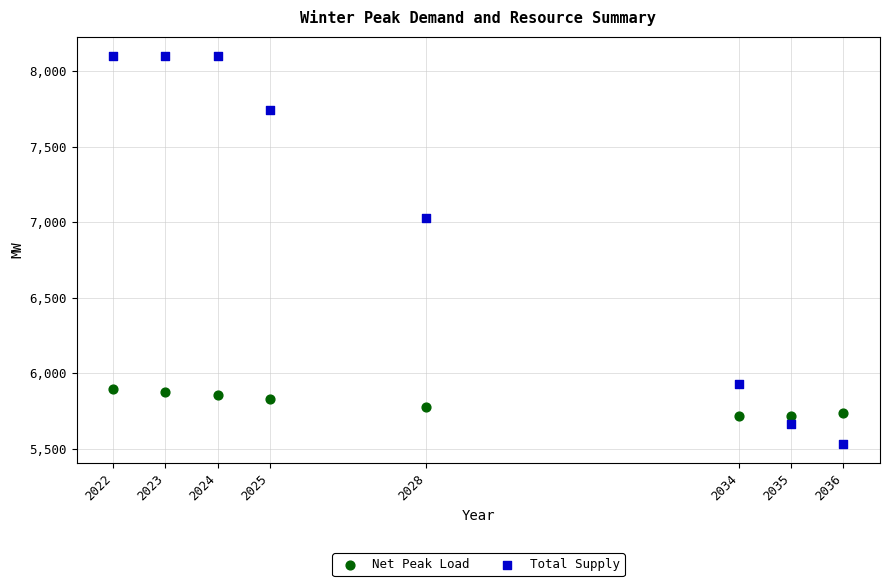

In the Total Supply series, what Y value is closest to 6817?

7031